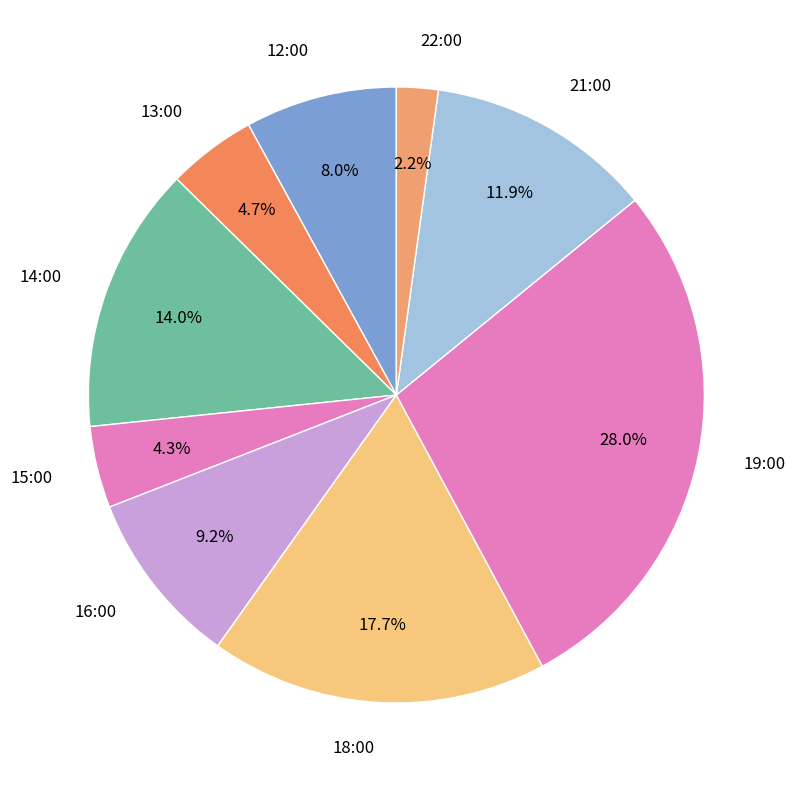

Which slice is the largest?

19:00